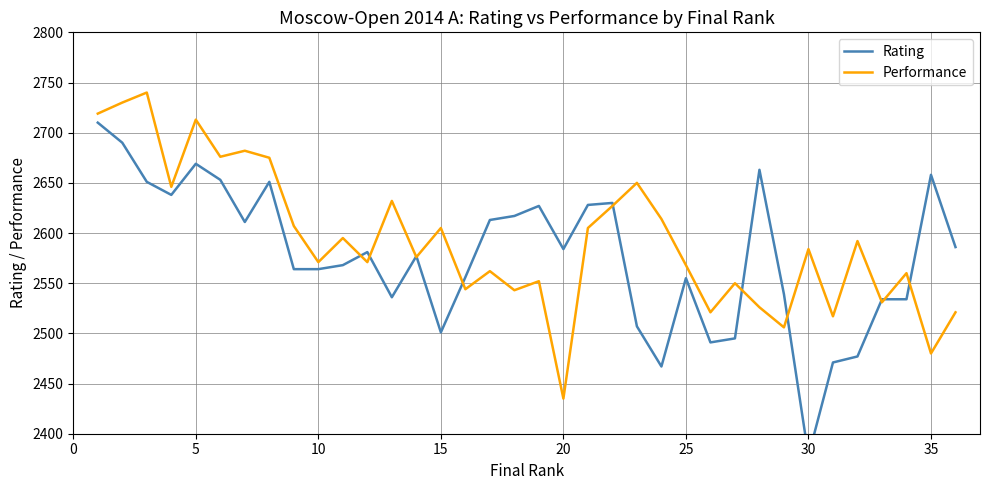

How many data points in Performance are above 2584?

17